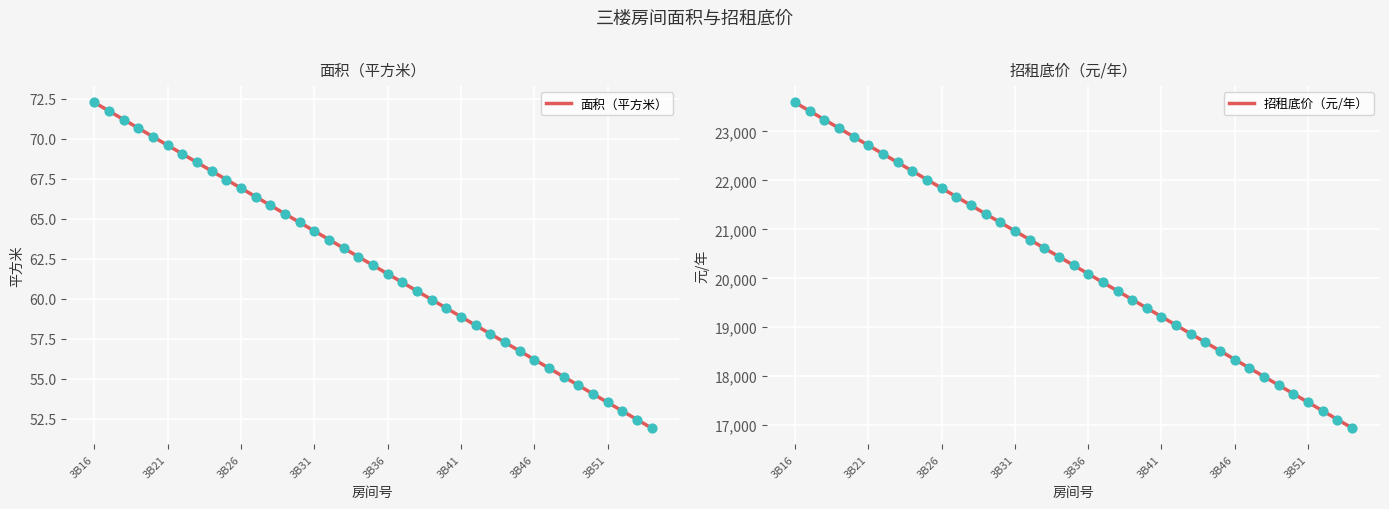

What is the total value across all series at 3B19?

23136.7